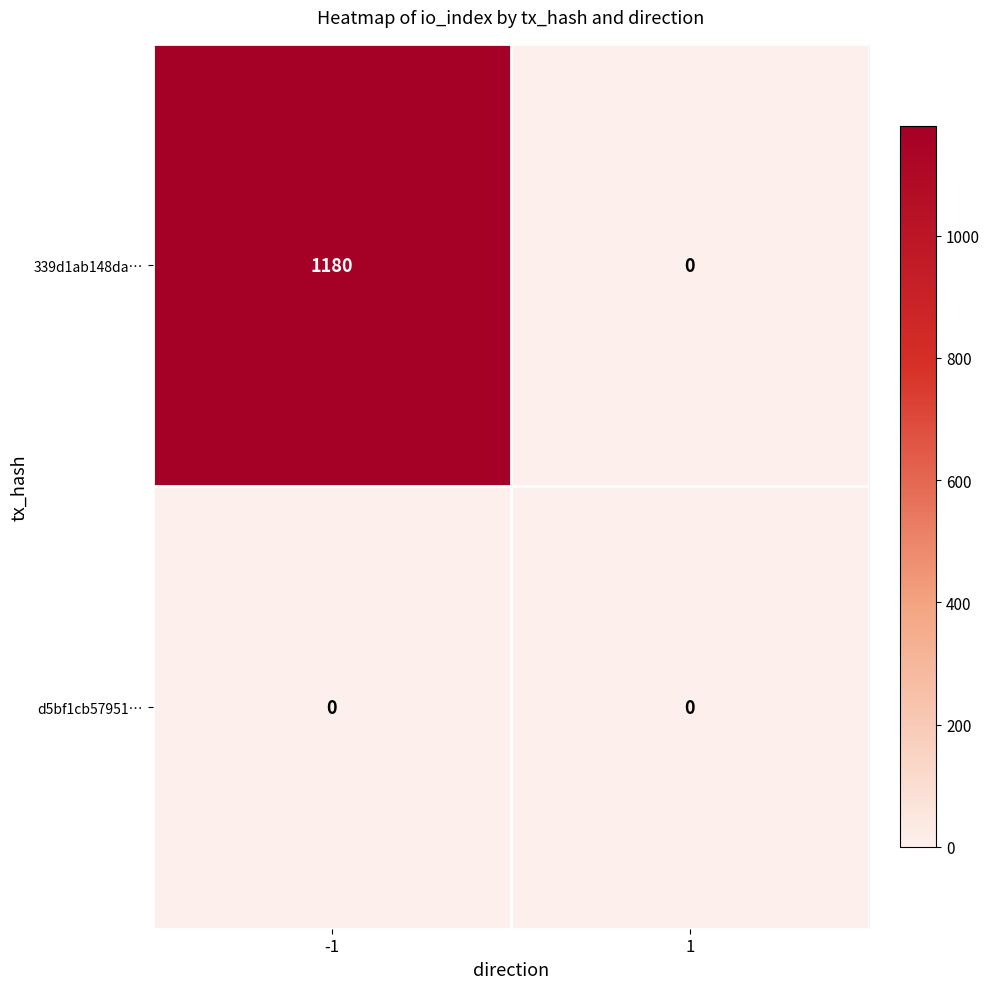

What is the highest value of the 339d1ab148da… series?

1180